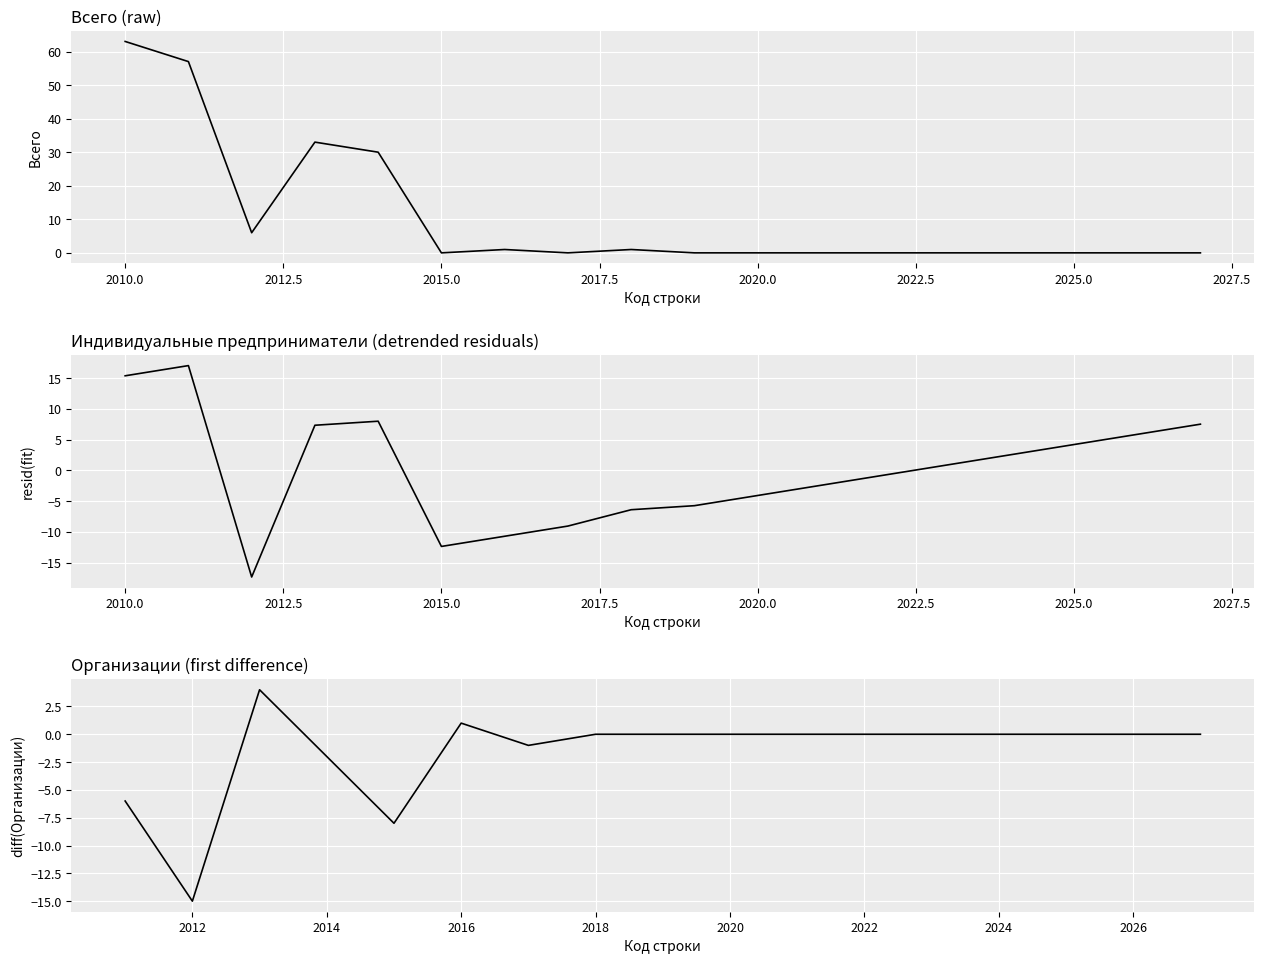

How many interior local valleys does the Всего series have?

3